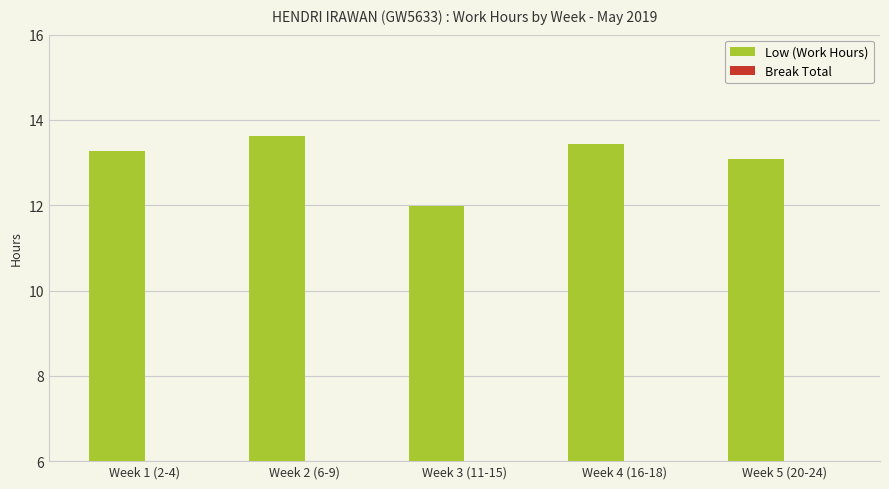

The value at Week 1 (2-4) is 6.3. True or false?

False